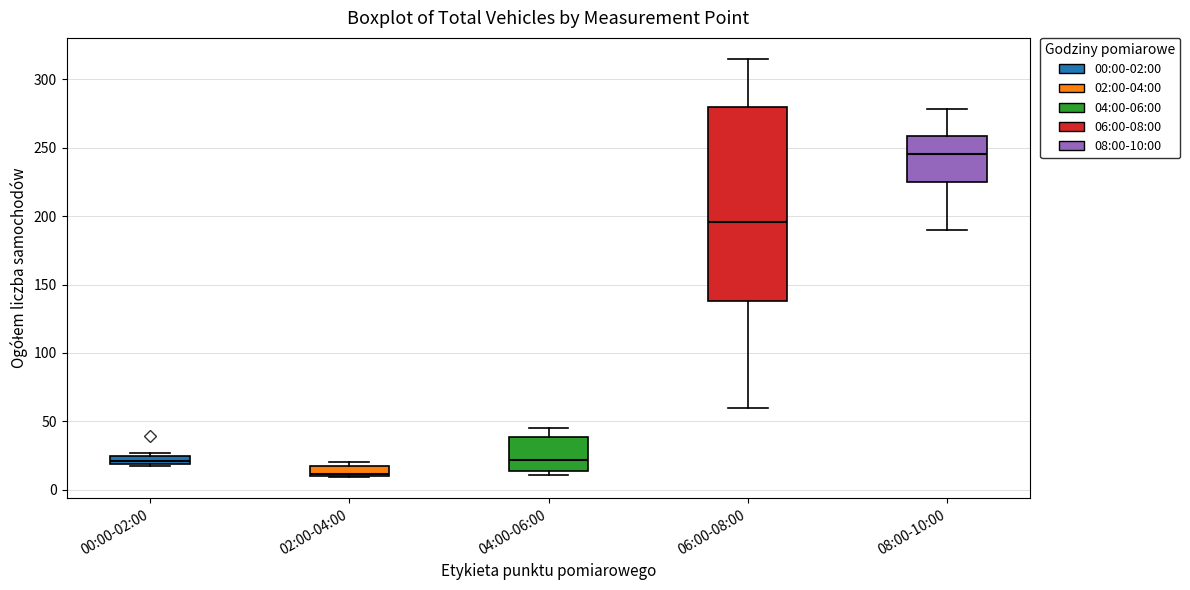

Which box has the highest median line?

08:00-10:00